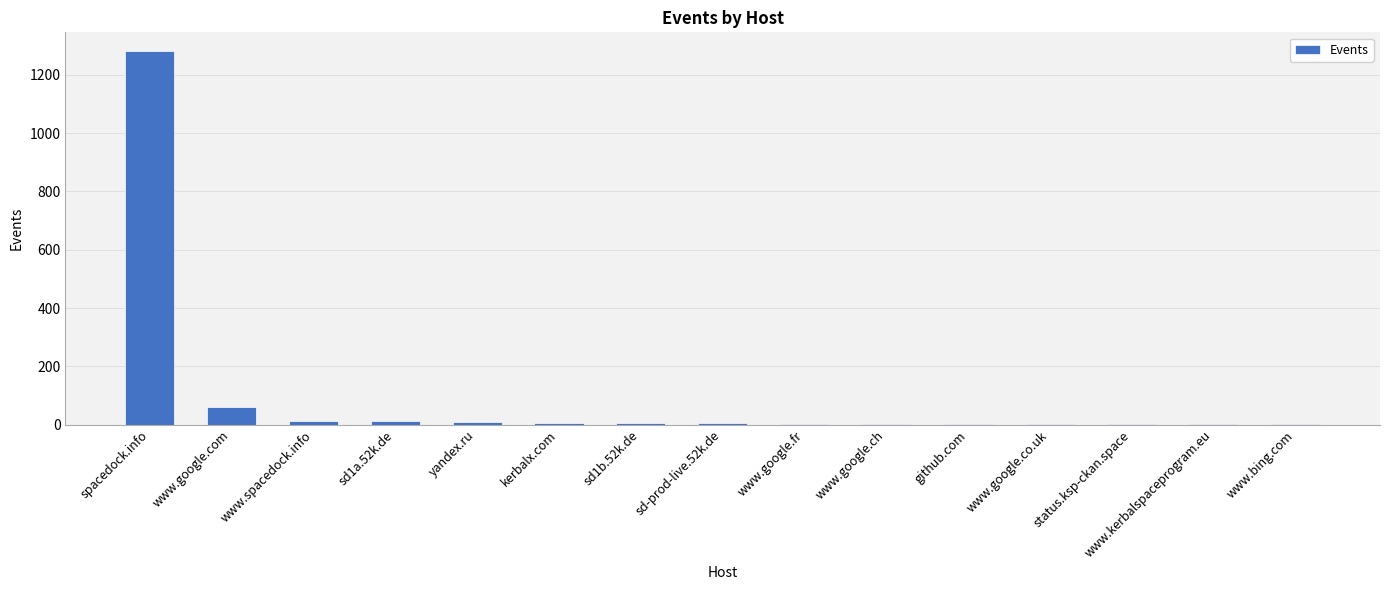

At which label does the data first exceed 4?

spacedock.info